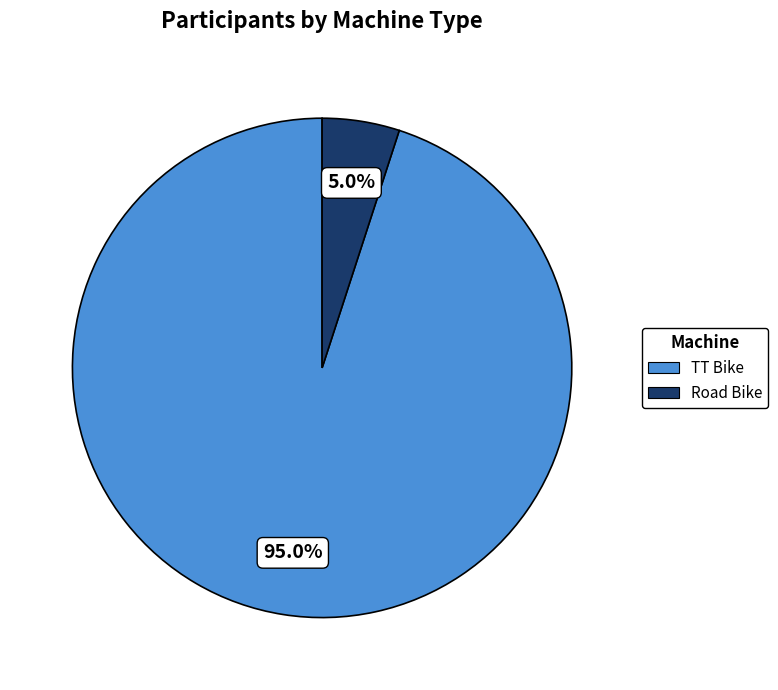

To the nearest percent, what is the combined percentage of Road Bike and TT Bike?

100%